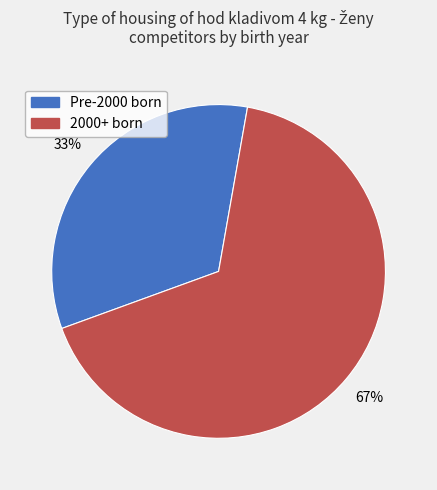

To the nearest percent, what is the average slice percentage?

50%